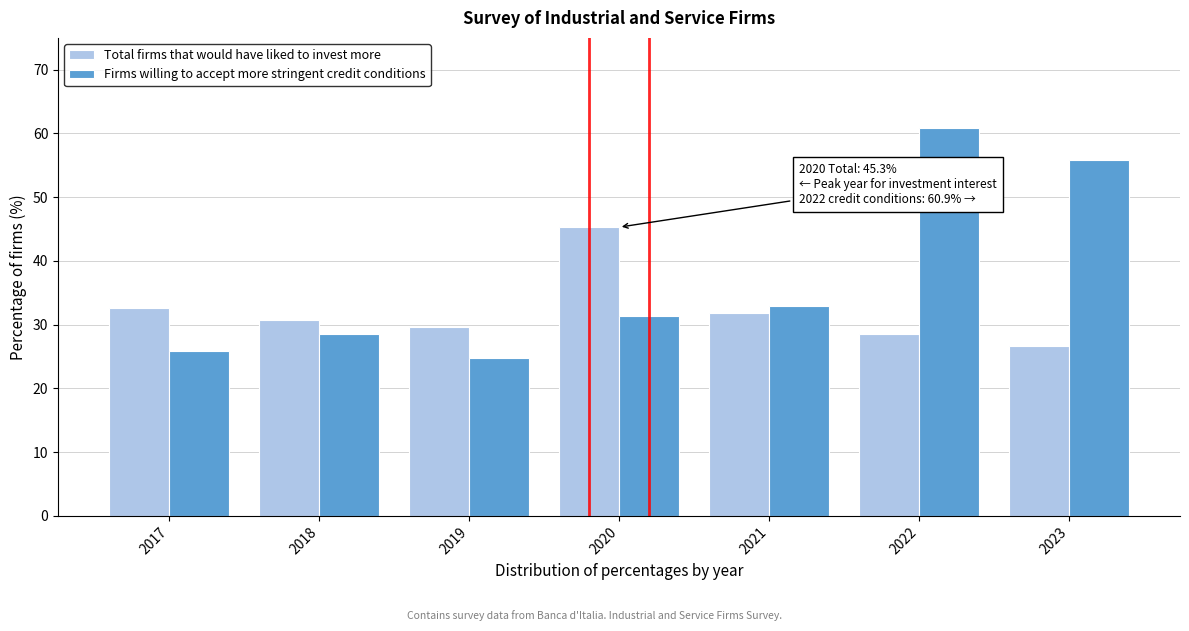

Reading right to left, list all the values displayed in this chart.

Total firms that would have liked to invest more: 26.6	28.6	31.8	45.3	29.6	30.8	32.6
Firms willing to accept more stringent credit conditions: 55.9	60.9	33.0	31.4	24.7	28.6	25.8